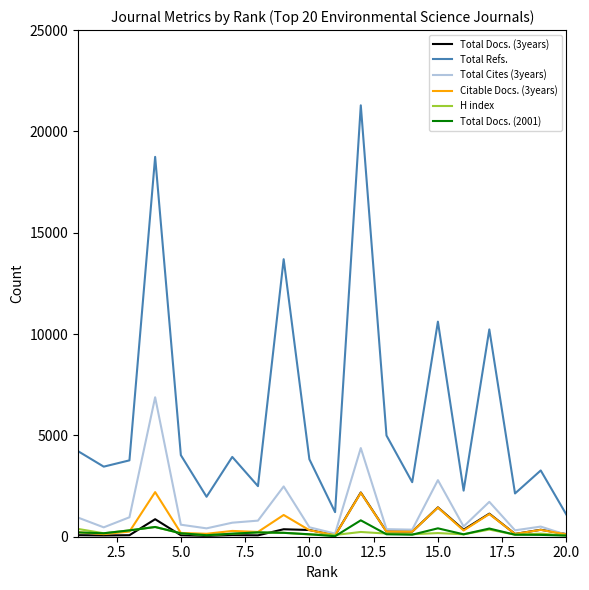

True or false: Total Cites (3years) and Total Refs. intersect in this chart.

False